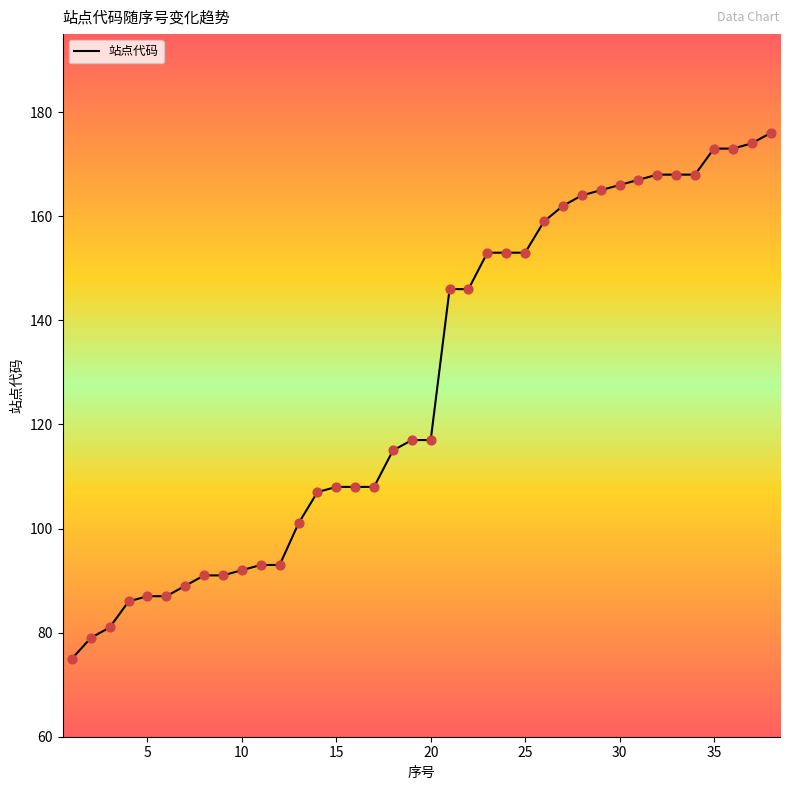

What is the maximum value shown in the chart?

176